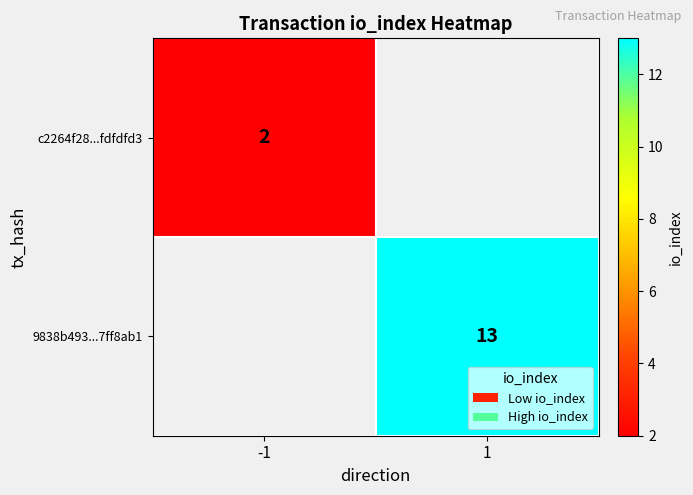

At which category does the chart reach its minimum across all series?

-1